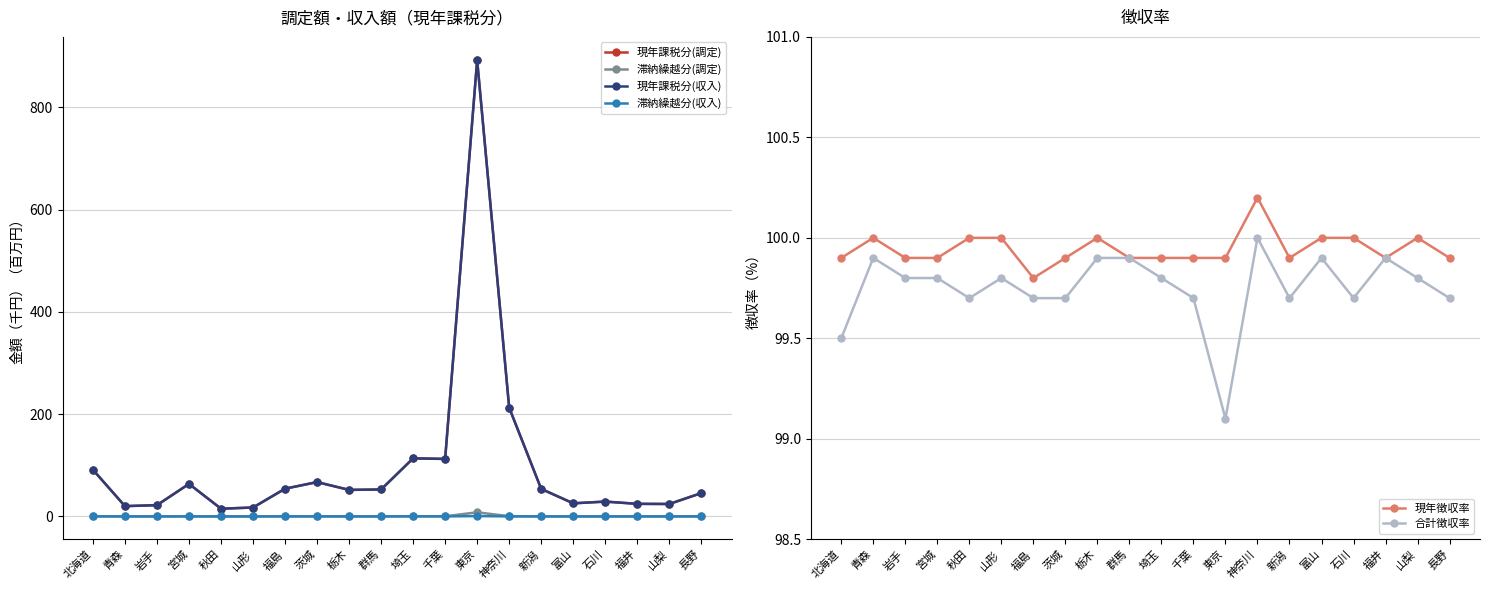

List the series in order of their peak value, highest first.

現年課税分(調定), 現年課税分(収入), 現年徴収率, 合計徴収率, 滞納繰越分(調定), 滞納繰越分(収入)